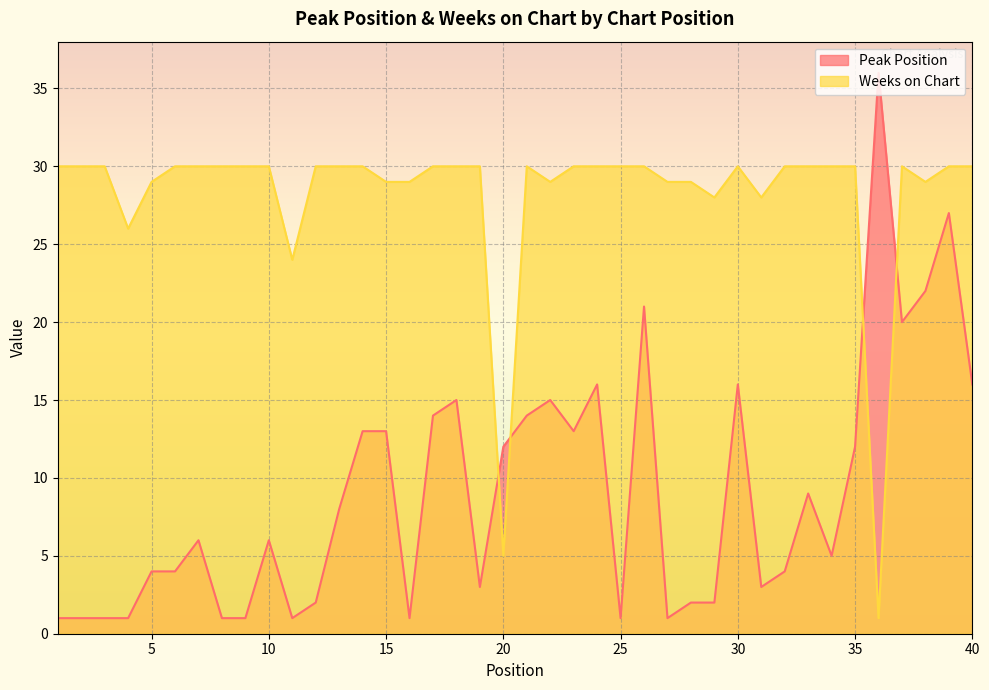

True or false: Weeks on Chart and Peak Position cross at least once.

True